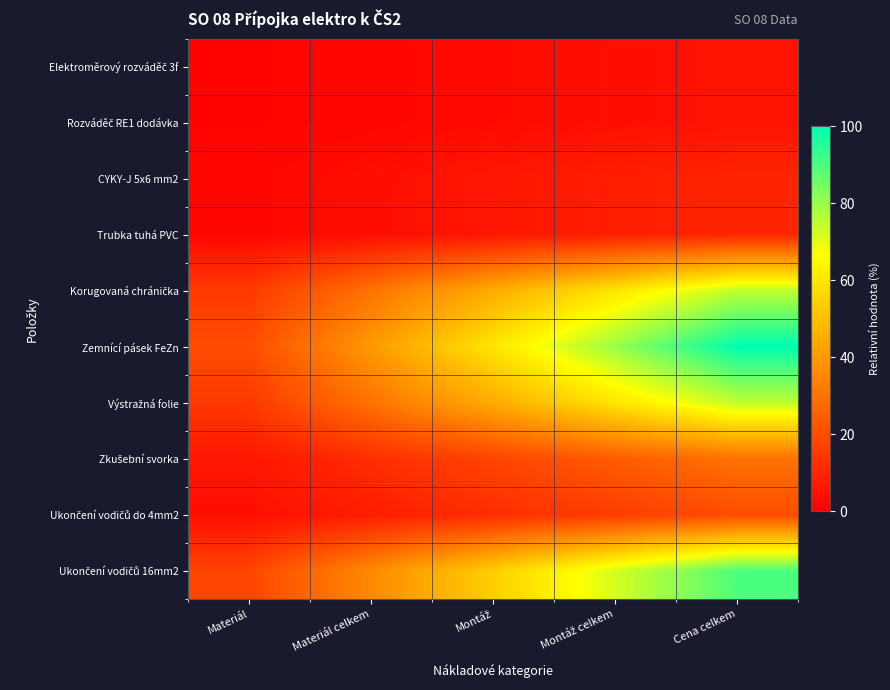

At which category is the sum across all series the highest?

Cena celkem